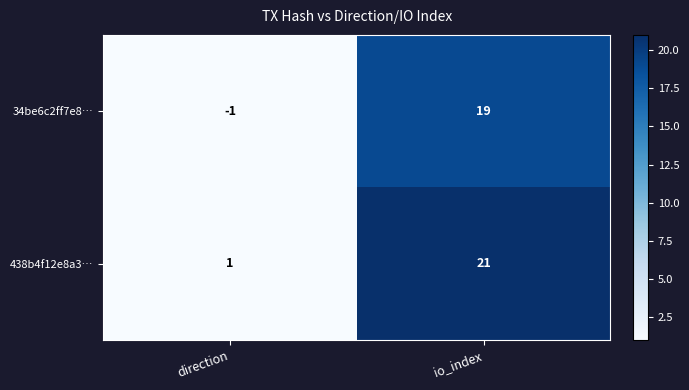

The value of 438b4f12e8a3… at io_index is 21. True or false?

True